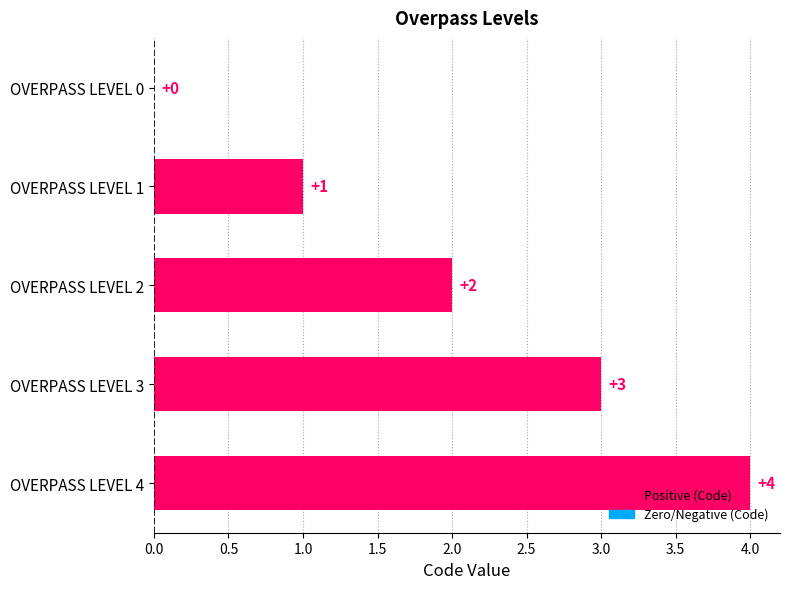

Which label corresponds to the largest value in the chart?

OVERPASS LEVEL 4